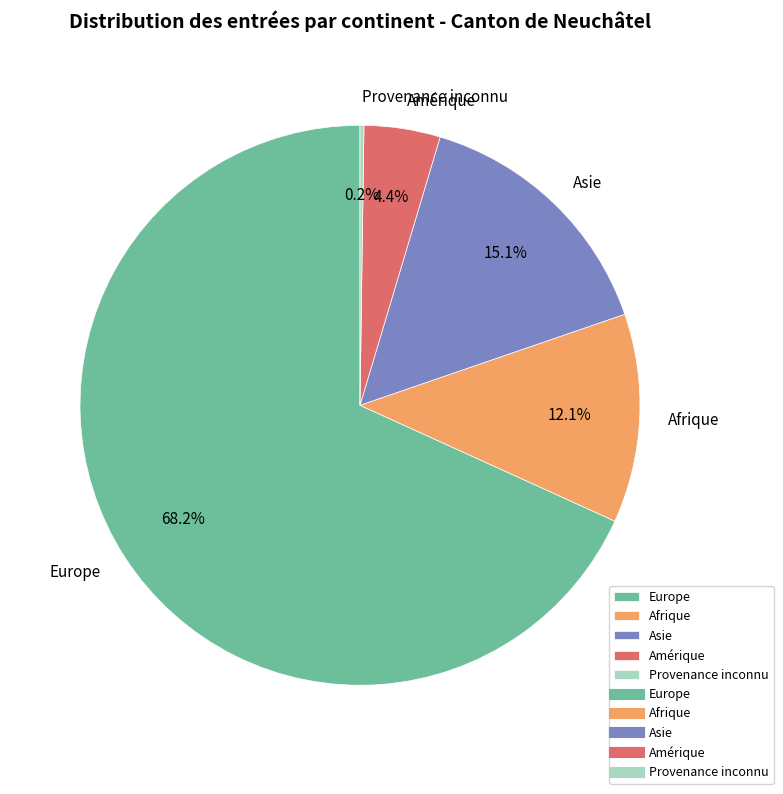

Which slice represents more than half of the pie?

Europe